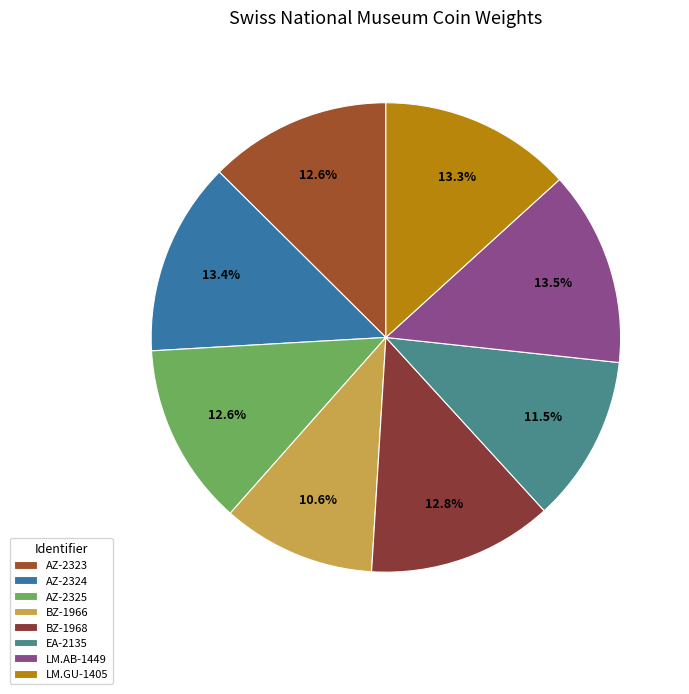

What percentage is NOT represented by AZ-2323?

87.4%